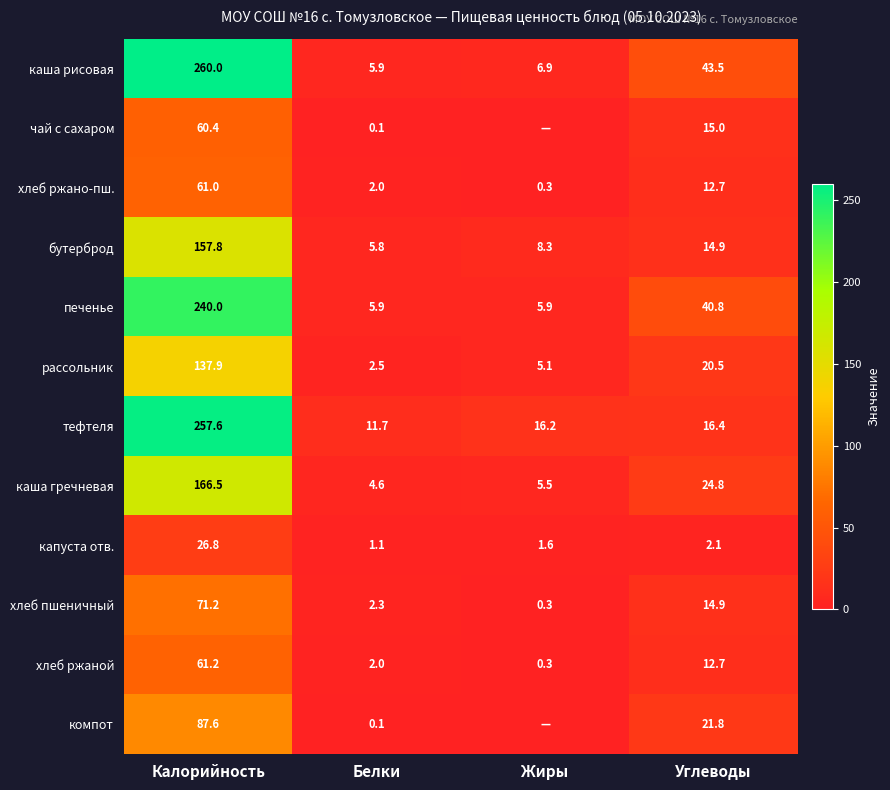

Is it true that капуста отв. equals 0.4 at Белки?

False